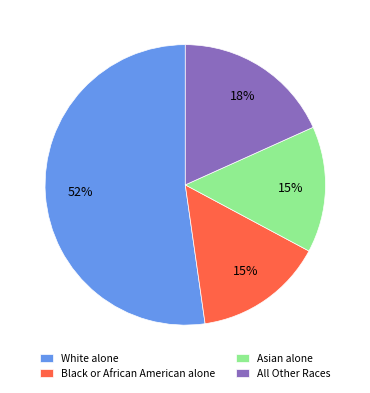

Is it true that Black or African American alone is 29% of the pie?

False